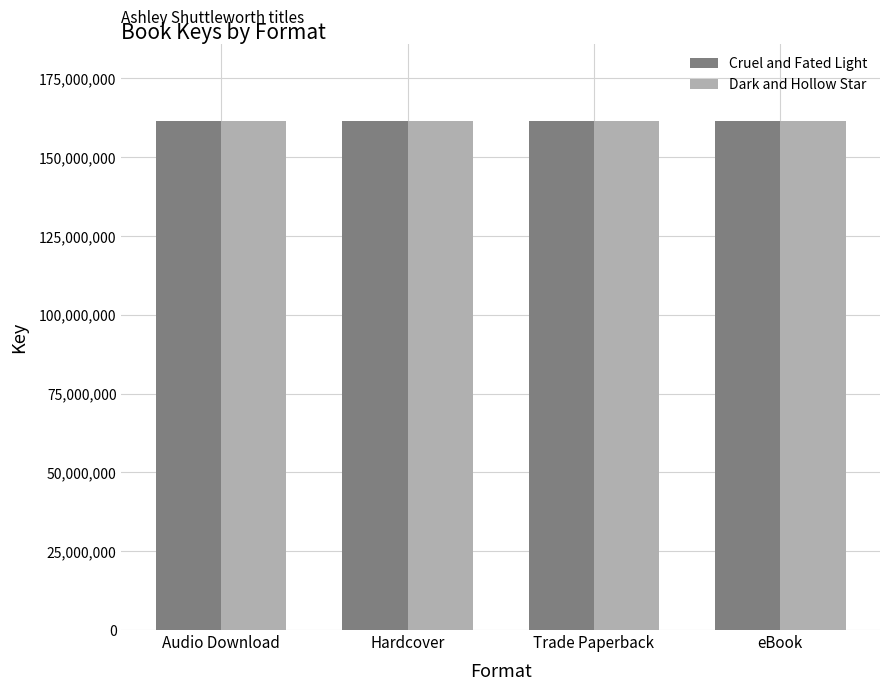

What position from the right is Audio Download?

4